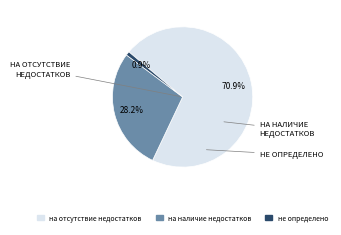

Does на отсутствие недостатков account for over 50% of the chart?

Yes